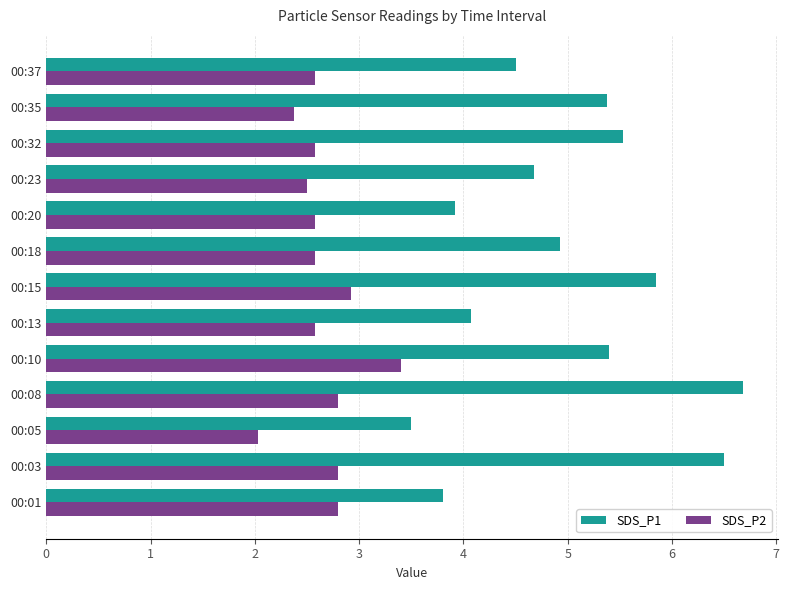

How many series are shown in this chart?

2